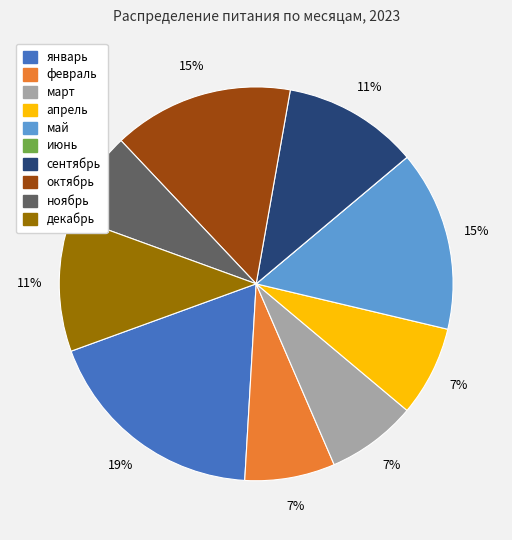

Do ноябрь and февраль together represent more than half of the pie?

No